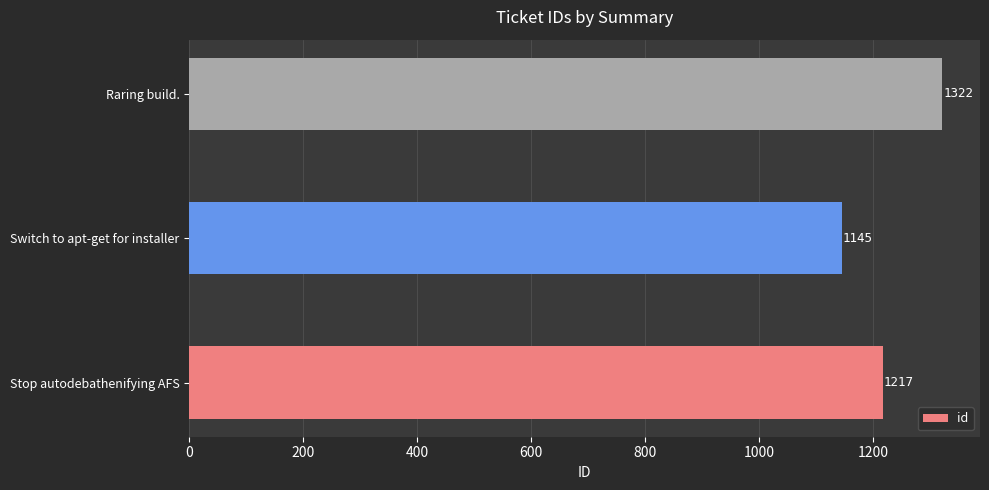

How many bars are there in total?

3